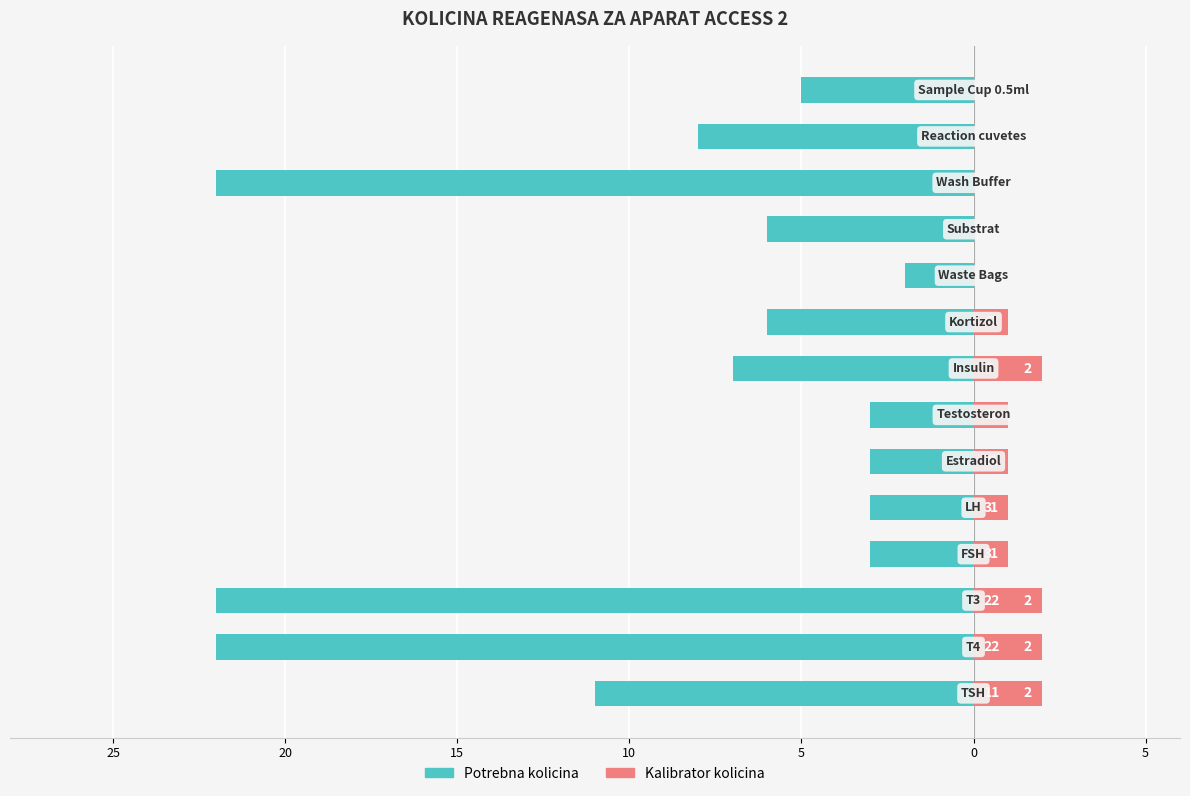

Between 13 and 7, which is larger?

13